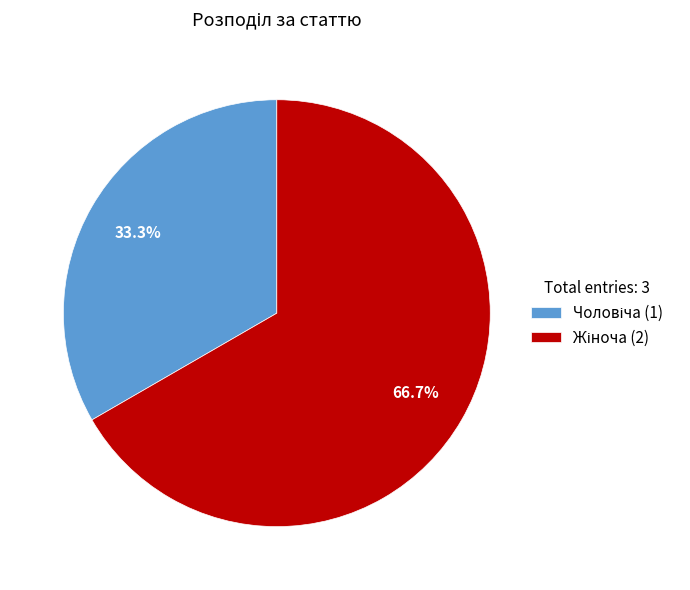

How many segments does this pie chart have?

2